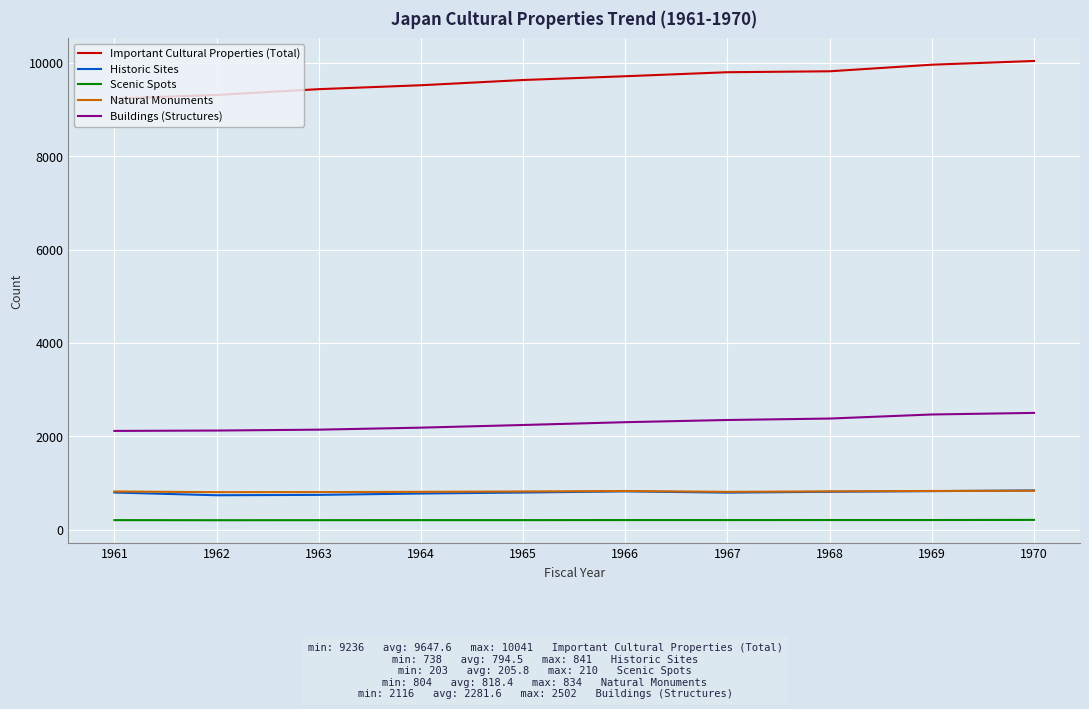

What is the sum of the Important Cultural Properties (Total) values at 1970 and 1963?

19478